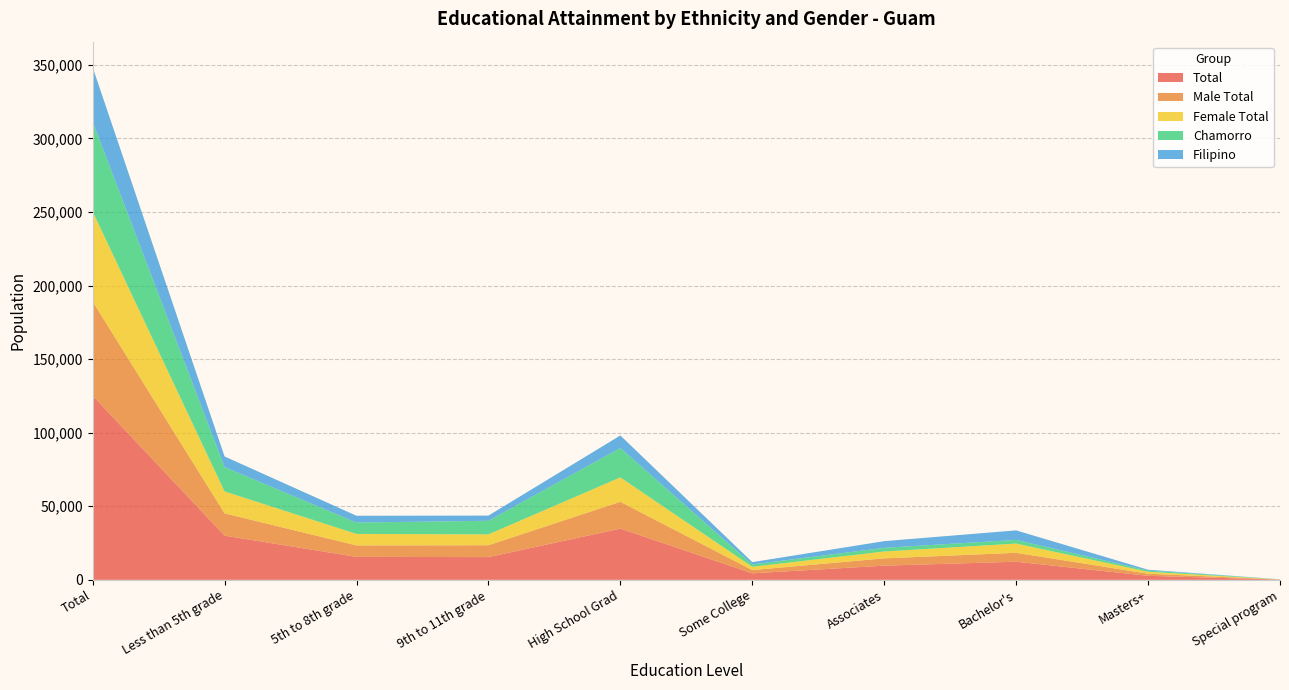

Reading left to right, list all the values displayed in this chart.

Total: 125169	30046	15601	15451	34818	4430	9630	12326	2739	128
Male Total: 64007	15151	7790	8068	18254	2204	4965	6056	1434	86
Female Total: 61161	14894	7811	7383	16564	2226	4665	6270	1305	43
Chamorro: 61011	16542	7725	9245	19988	1605	2504	2482	835	86
Filipino: 37001	7212	4622	3510	8496	1562	4537	6484	556	21